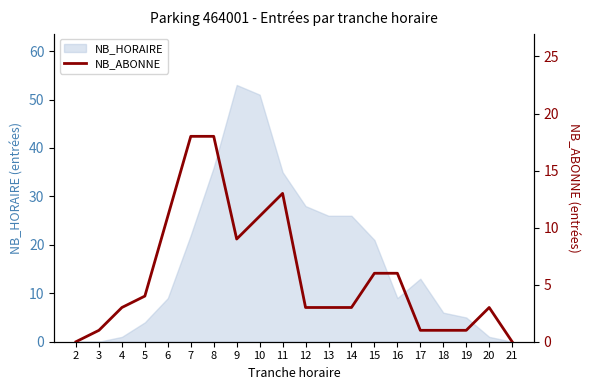

True or false: NB_HORAIRE has a value of 8 at 19.

False